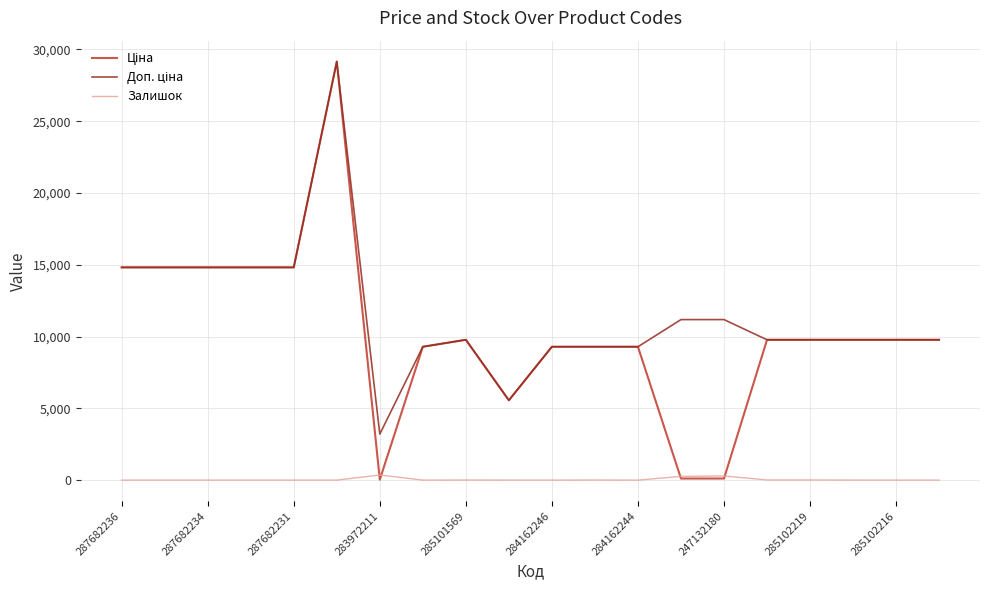

True or false: Залишок and Доп. ціна intersect in this chart.

False